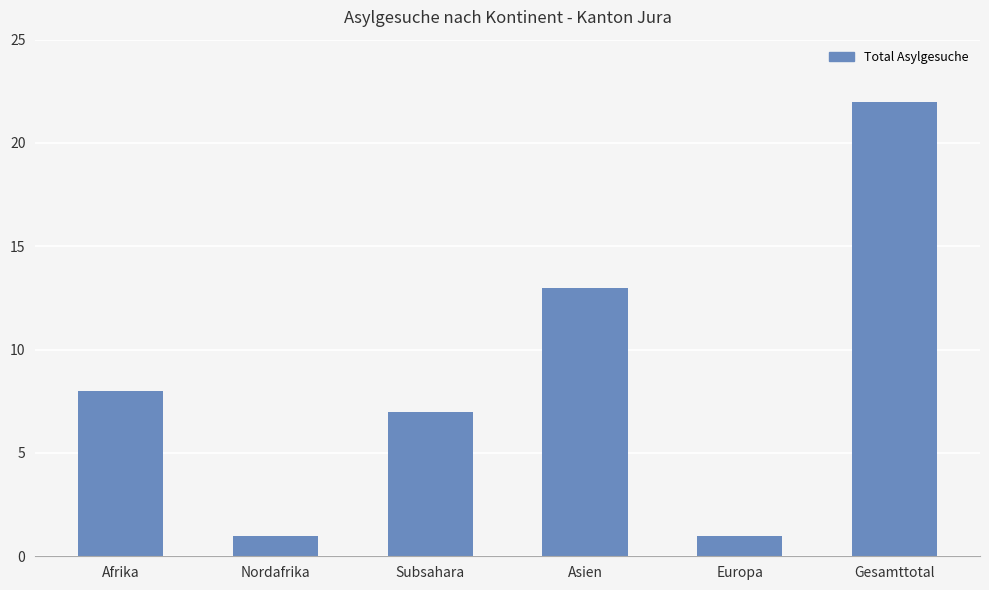

What is the sum of the values at Asien and Afrika?

21